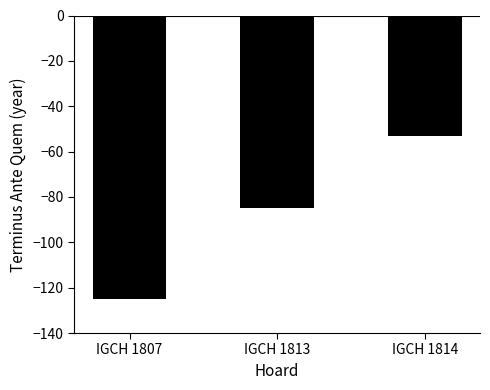

List the labels in order of value, largest first.

IGCH 1814, IGCH 1813, IGCH 1807